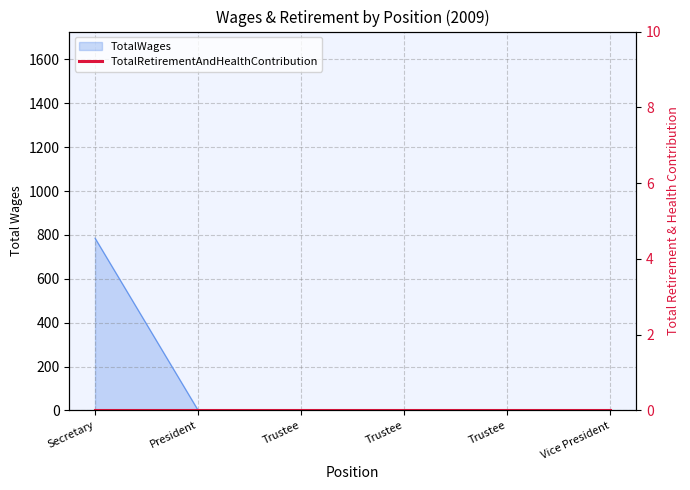

Which category has the highest value across all series?

Secretary